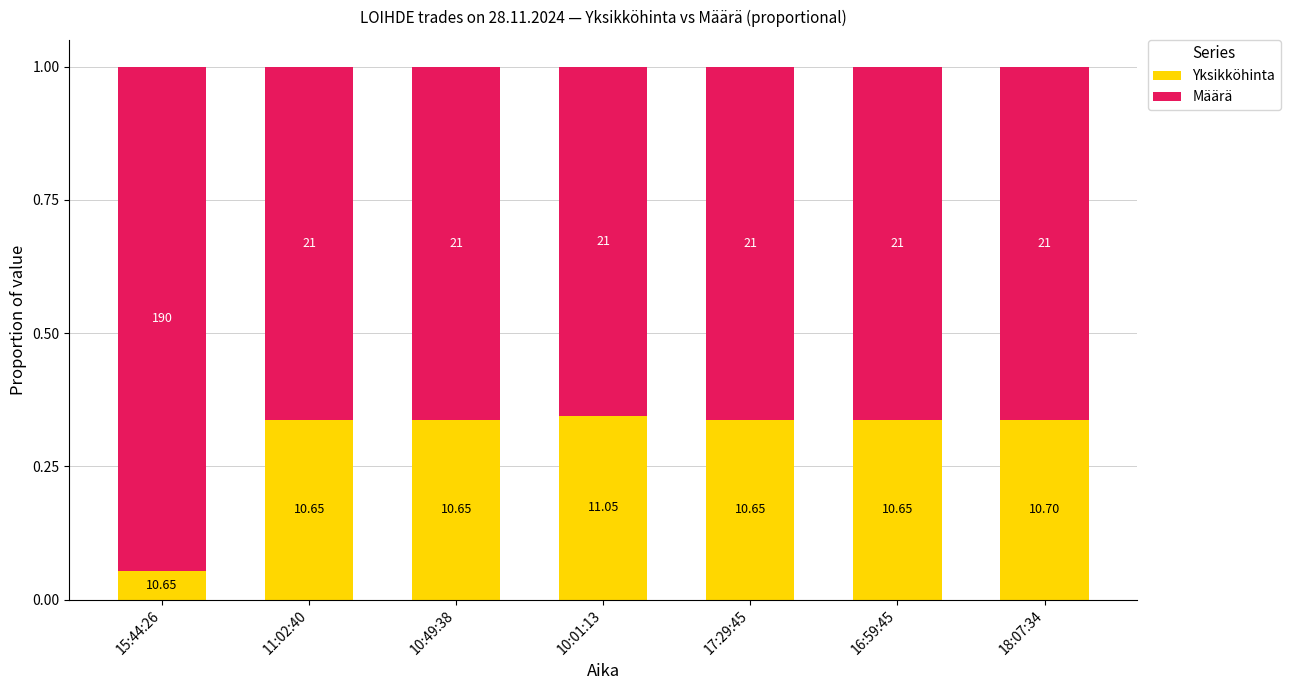

Is it true that Yksikköhinta equals 0.1 at 15:44:26?

True